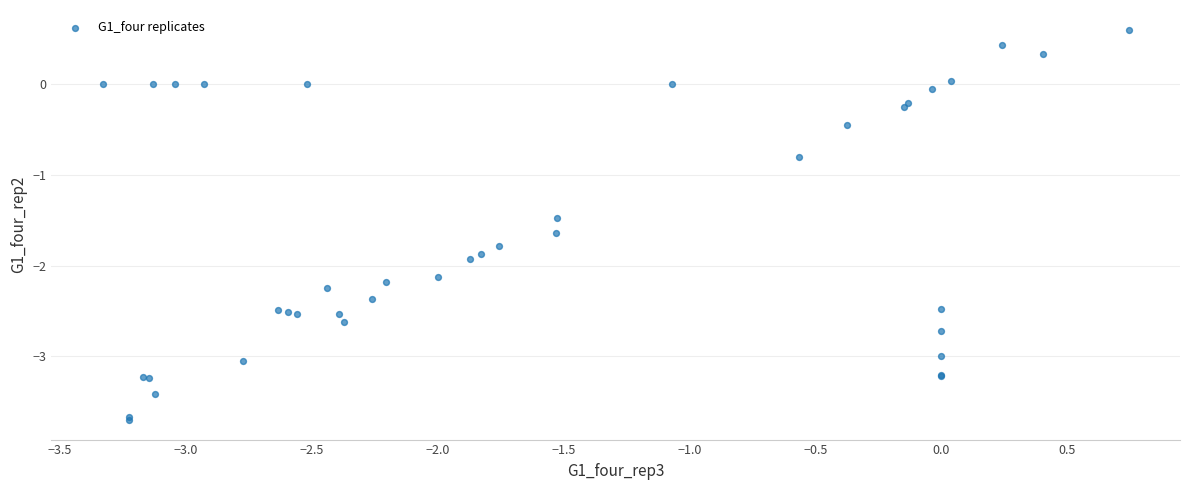

What Y value in the scatter plot is closest to -1?

-0.8